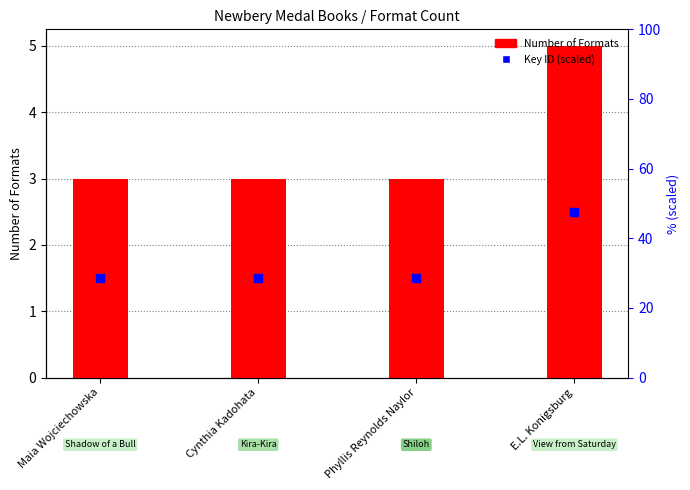

Which series has the largest total across all categories?

Number of Formats